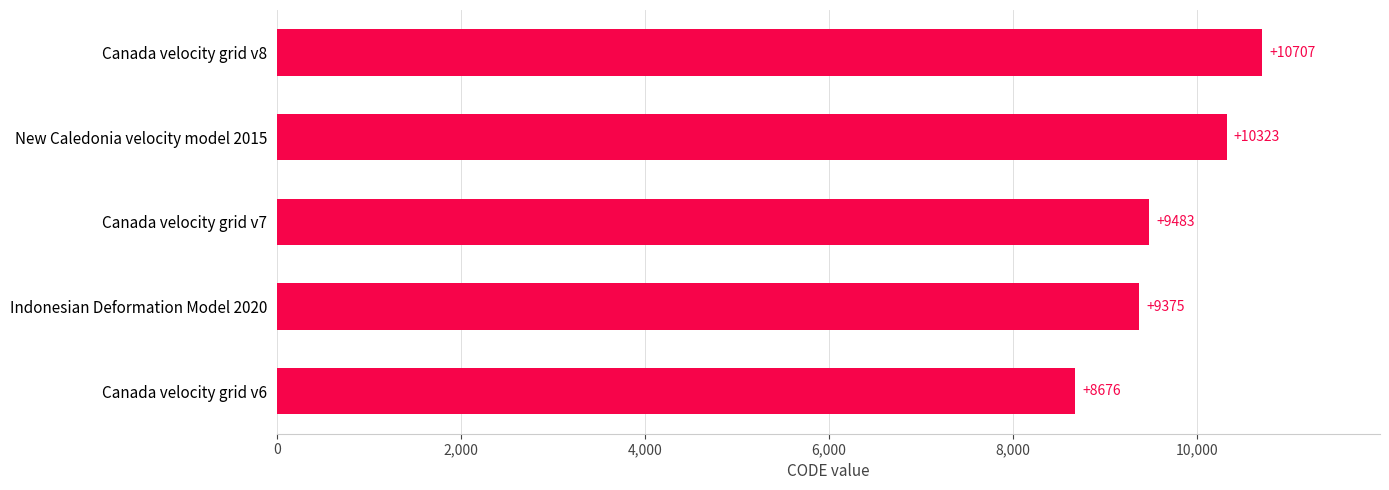

Reading bottom to top, what are all the values shown in this chart?

8676	9375	9483	10323	10707